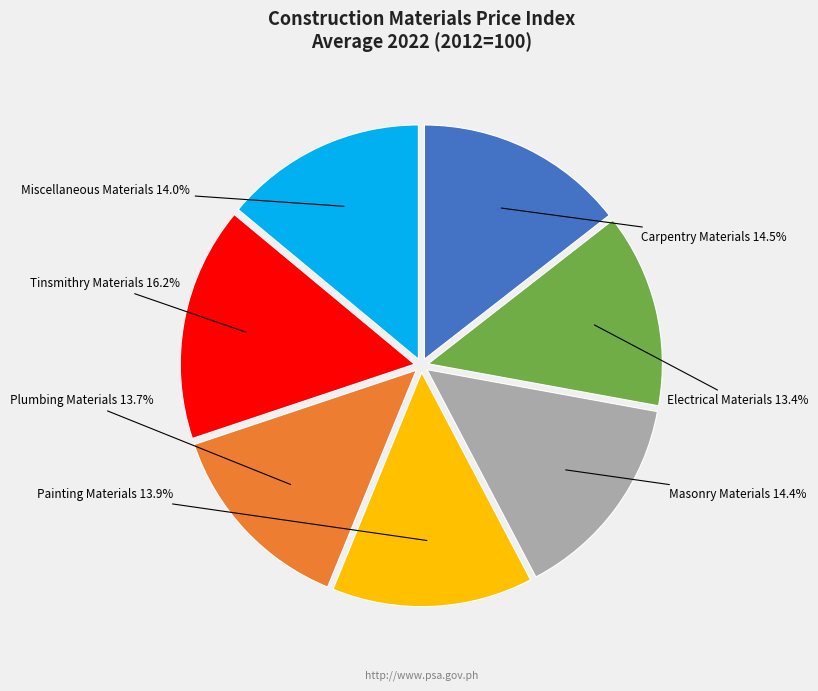

Is there any slice that represents more than half of the pie?

No